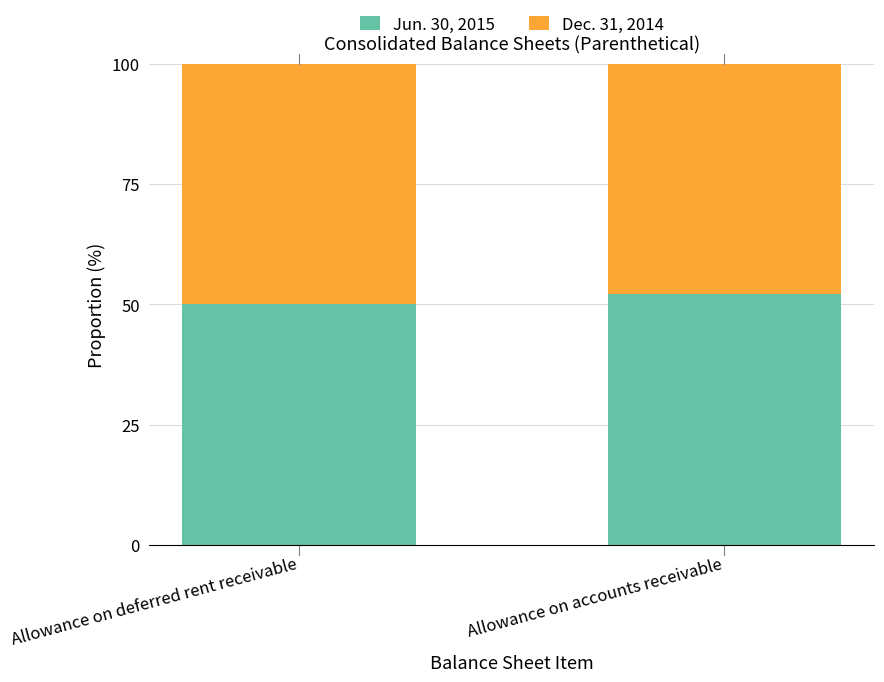

What is the sum of the Jun. 30, 2015 values at Allowance on deferred rent receivable and Allowance on accounts receivable?

102.3